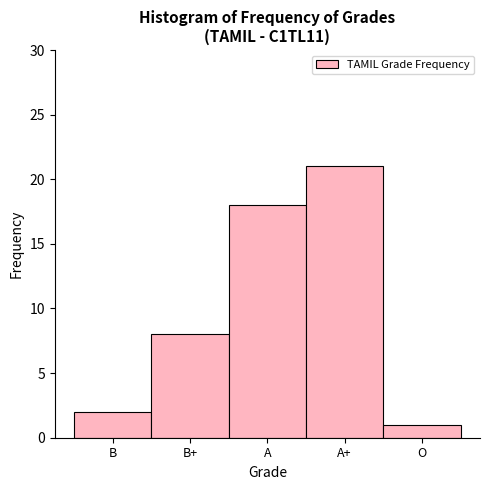

Reading right to left, list all the values displayed in this chart.

1	21	18	8	2